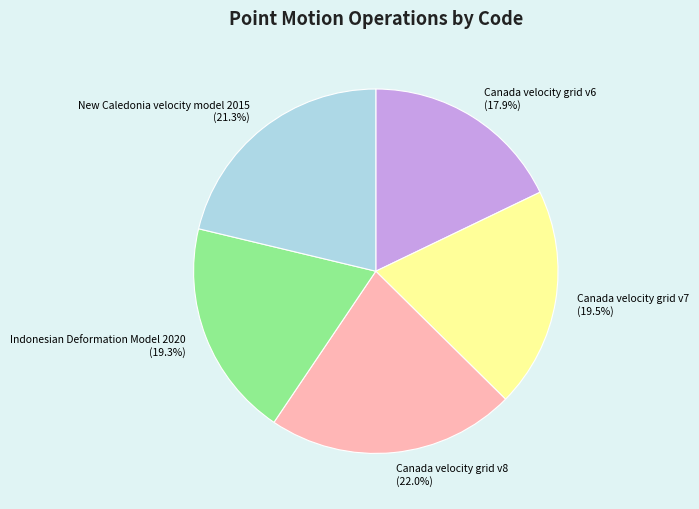

Which has a higher value, Canada velocity grid v7 or Canada velocity grid v8?

Canada velocity grid v8